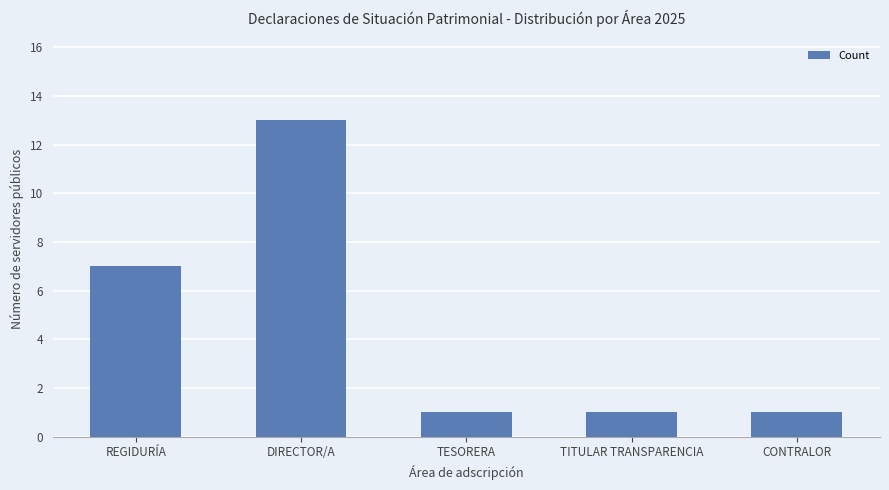

What is the average value?

5